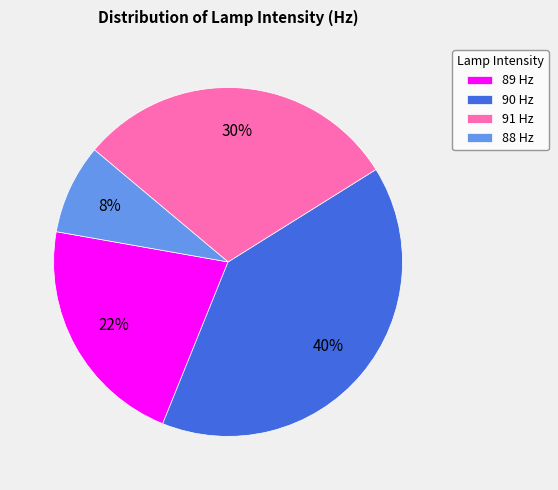

To the nearest percent, what percentage of the pie is 91 Hz?

30%